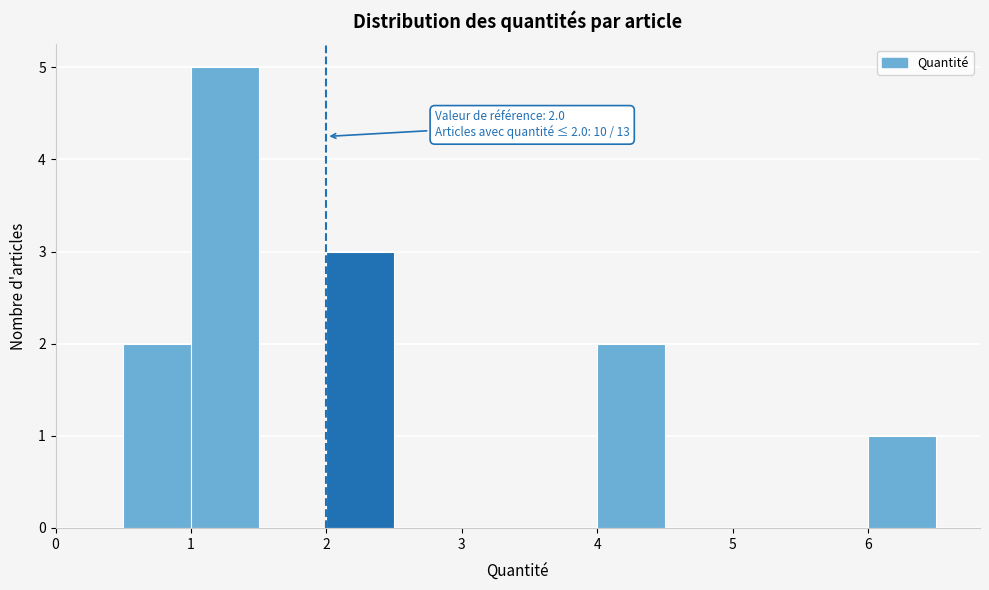

Over which range of the x-axis is the bar tallest?

1.0 to 1.5